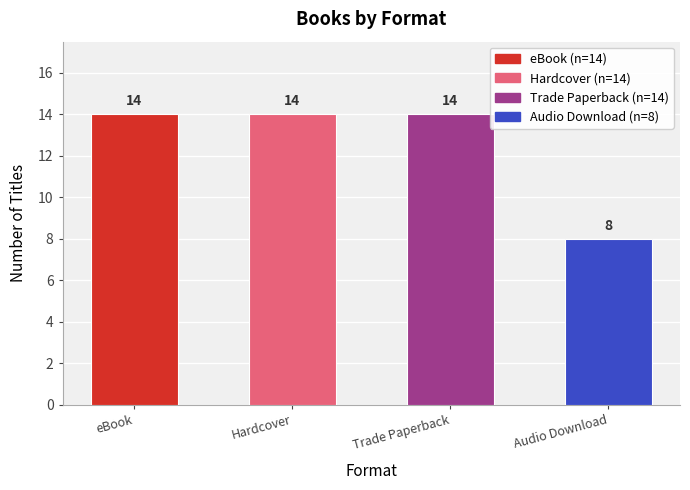

Reading left to right, extract all data points from this chart.

14	14	14	8